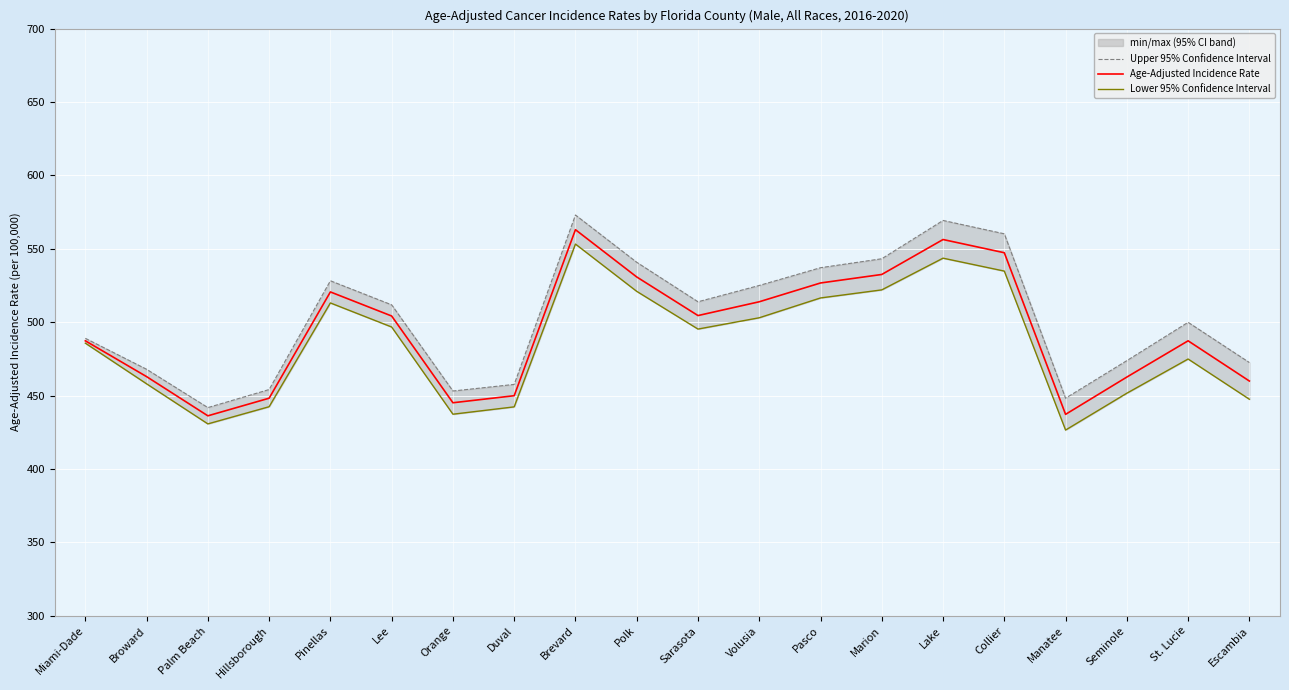

Read the Age-Adjusted Incidence Rate value at Brevard.

563.0